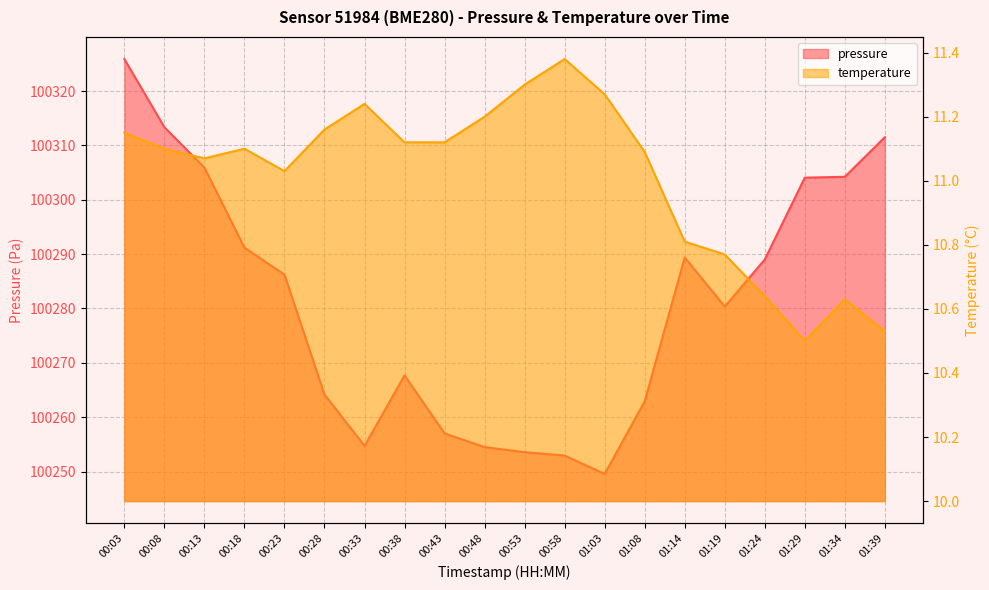

What is the spread (max minus min) of values at 01:19?

100269.6